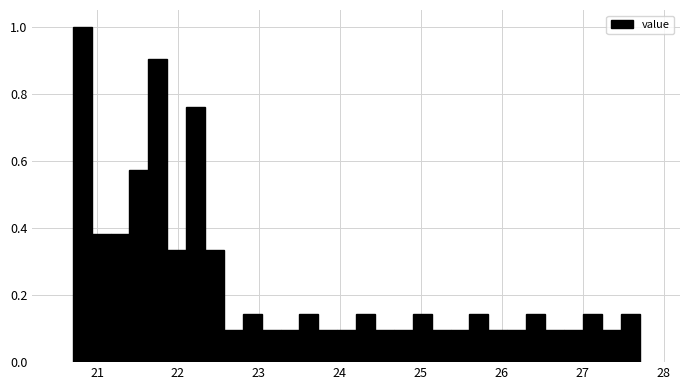

Read against the x-axis, roughly where is the centre of the tallest bar?

20.8